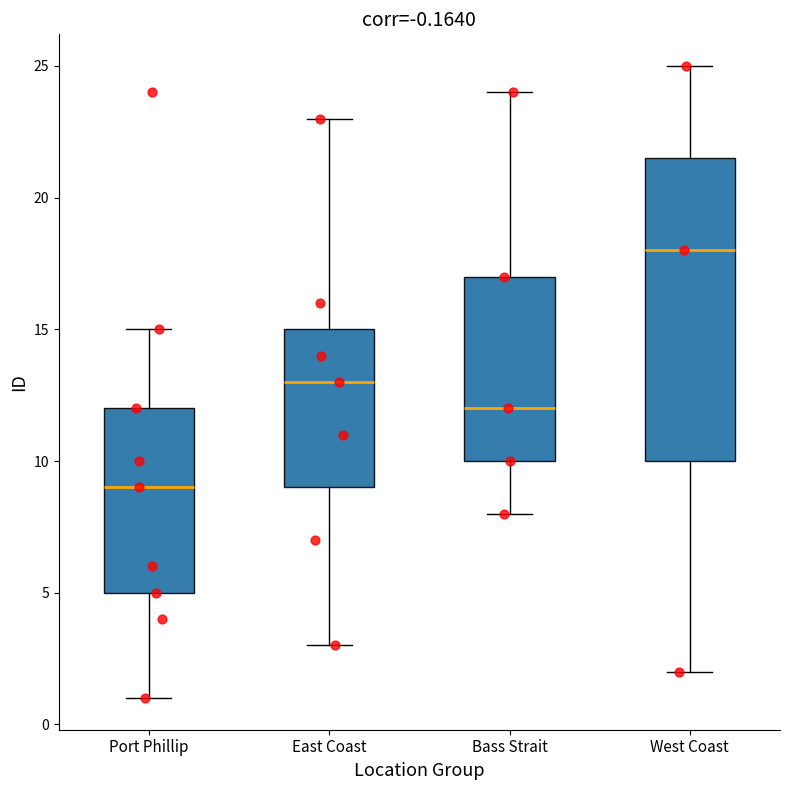

Reading left to right, transcribe this box plot: for each box, give where its median line is, the range the box spans, and where its two whiskers end, as read against the y-axis. The values are not printed on the chart, so give them approximately, as read against the axis.

Port Phillip: median 9.0, box 5.0 to 12.0, whiskers 1.0 to 15.0
East Coast: median 13.0, box 9.0 to 15.0, whiskers 3.0 to 23.0
Bass Strait: median 12.0, box 10.0 to 17.0, whiskers 8.0 to 24.0
West Coast: median 18.0, box 10.0 to 21.5, whiskers 2.0 to 25.0